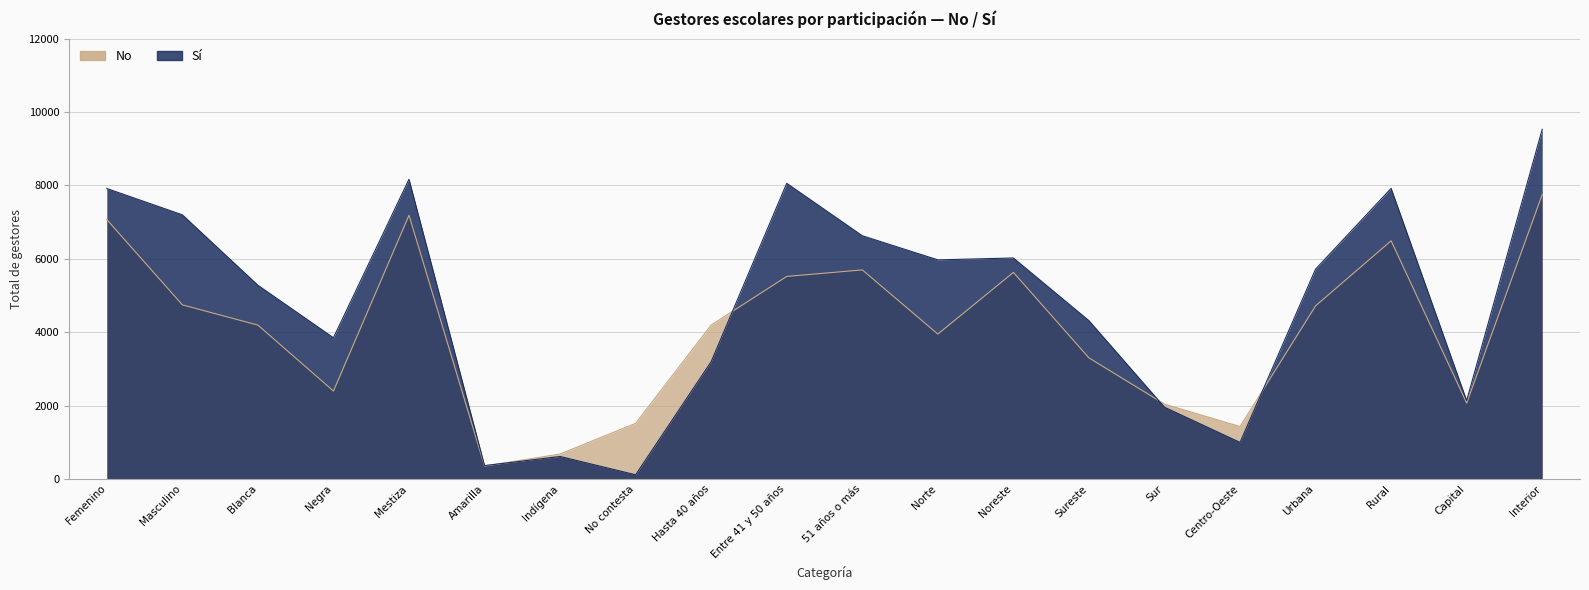

True or false: Sí has more than 2 interior local peaks.

True